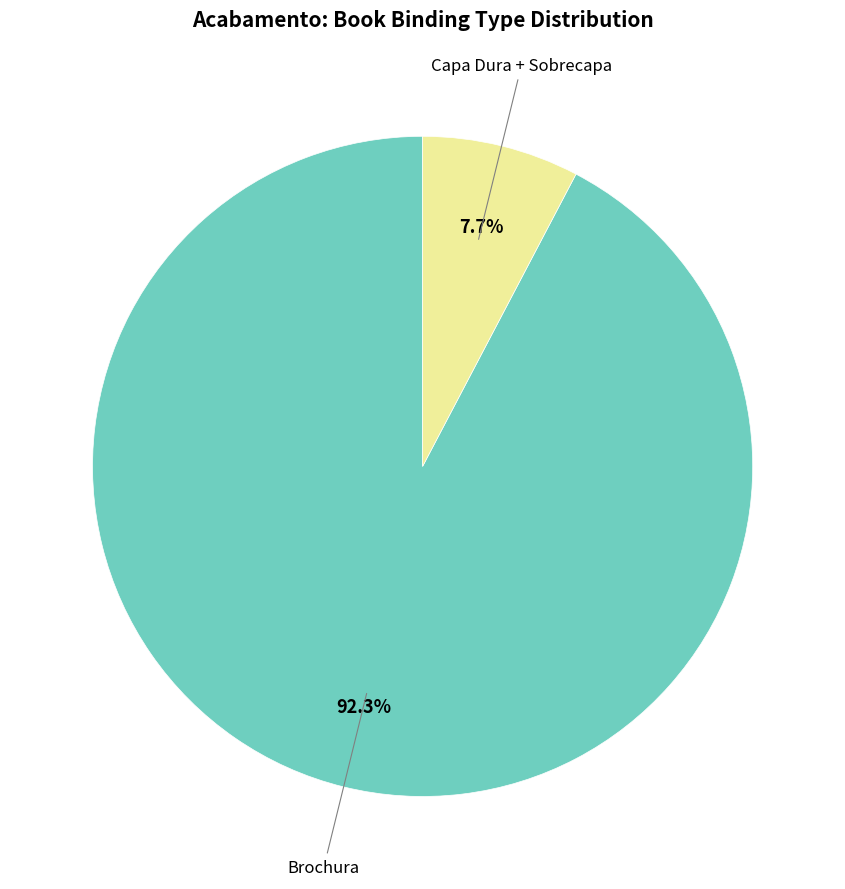

Count the number of slices in the pie.

2